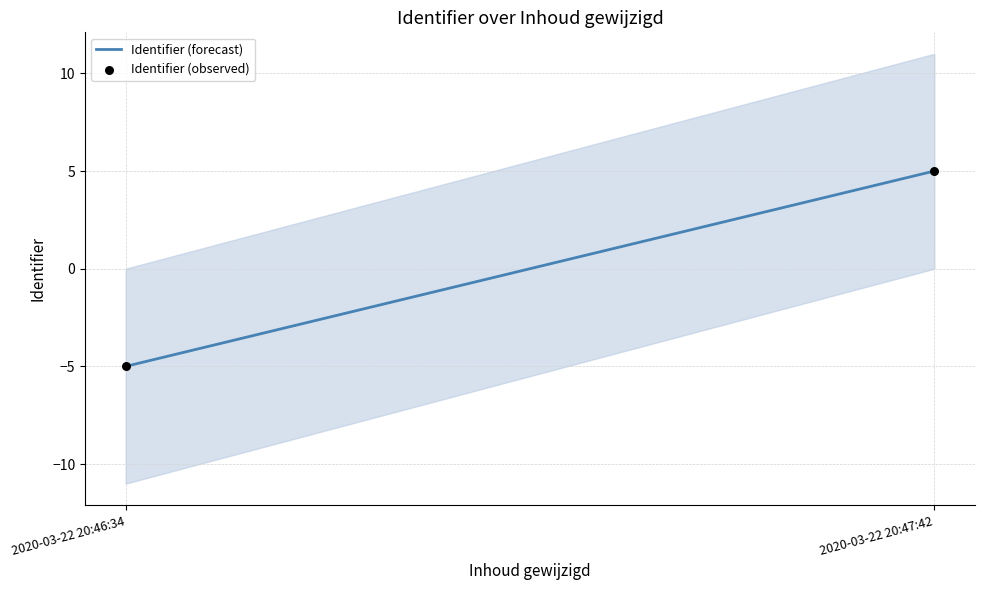

What is the range of Y values (max minus min)?

10